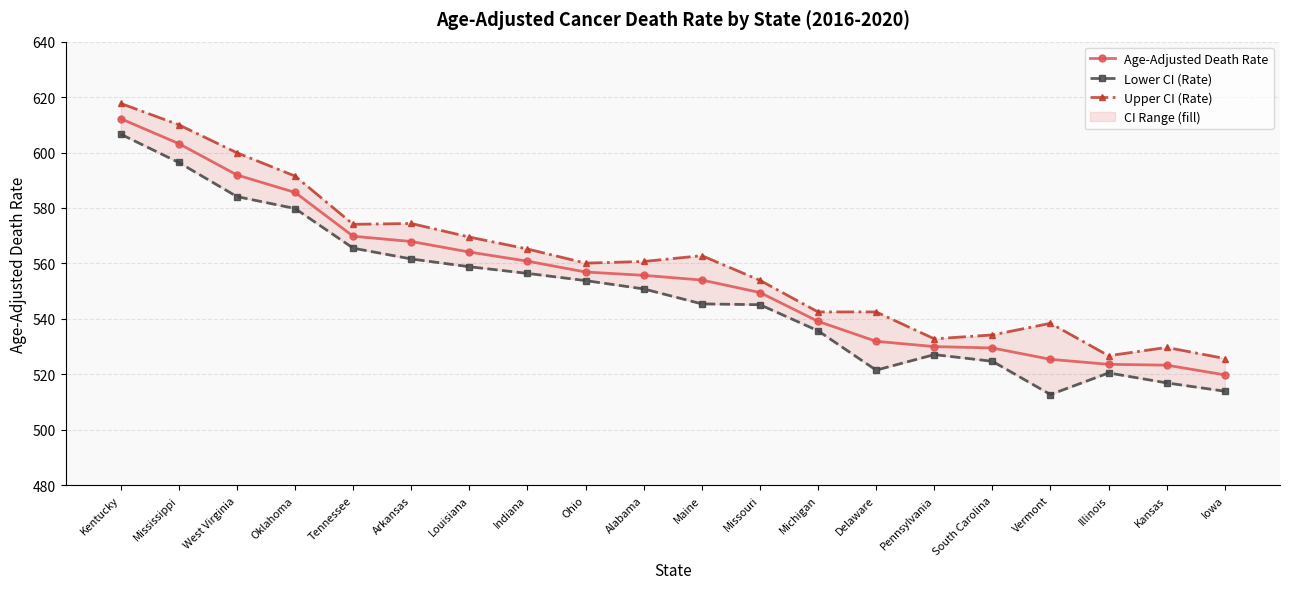

True or false: Lower CI (Rate) and Age-Adjusted Death Rate cross at least once.

False